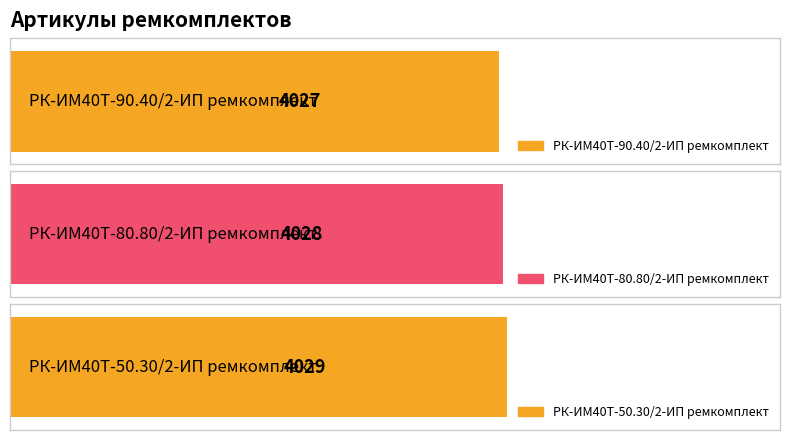

At which label does the data first exceed 4028?

РК-ИМ40T-50.30/2-ИП ремкомплект